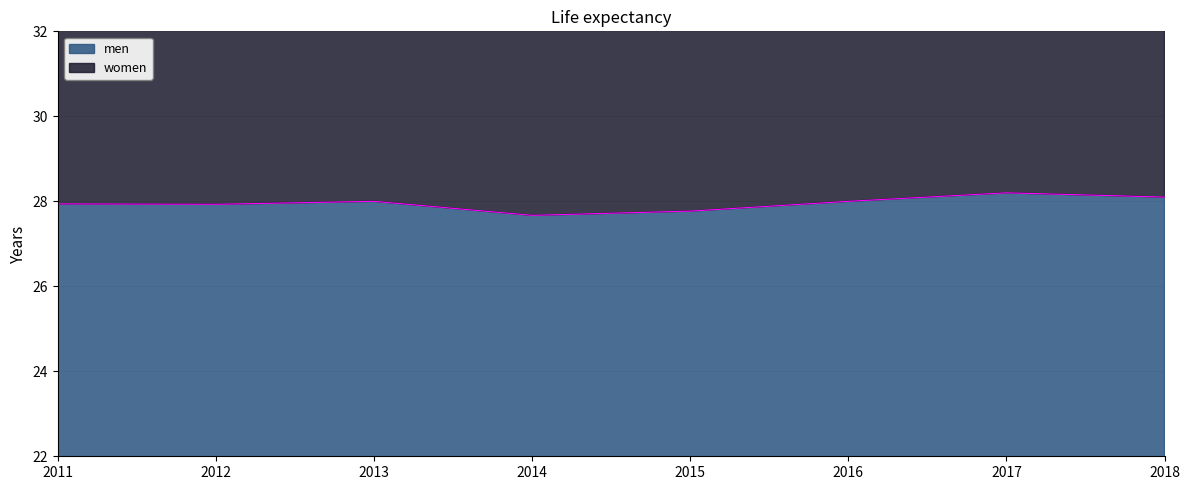

Is it true that the value at 2018 is 28.1?

True